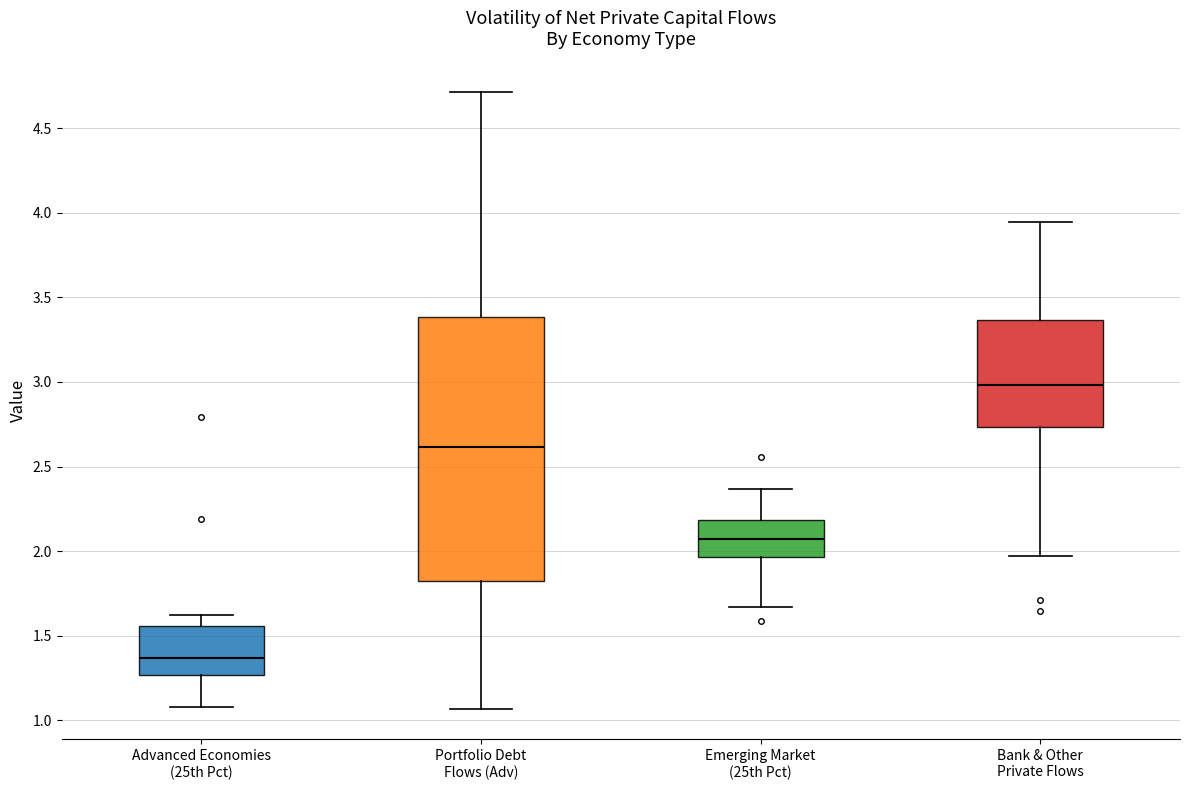

Which box's median line is the highest?

Bank & Other Private Flows